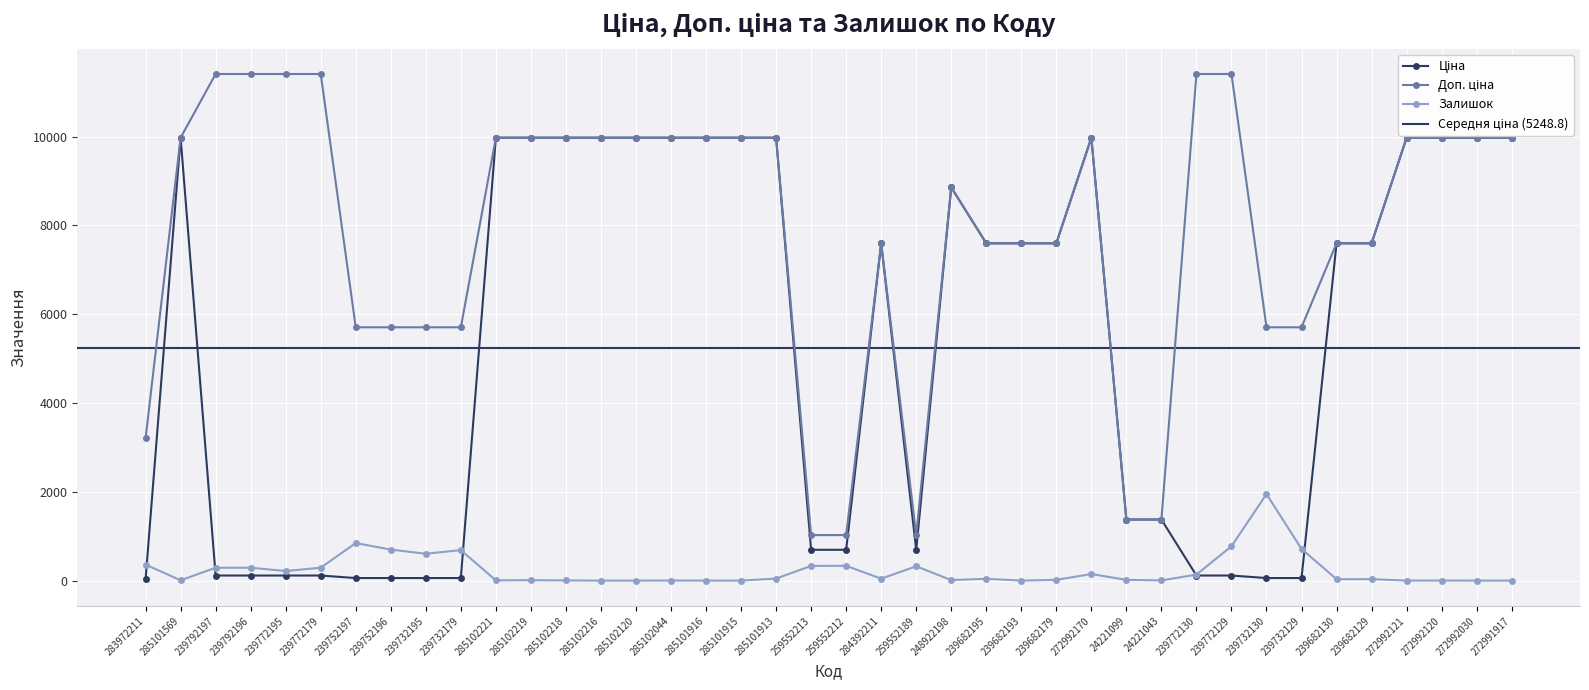

In Залишок, how many points are lower than both neighbors (excluding endpoints)?

10